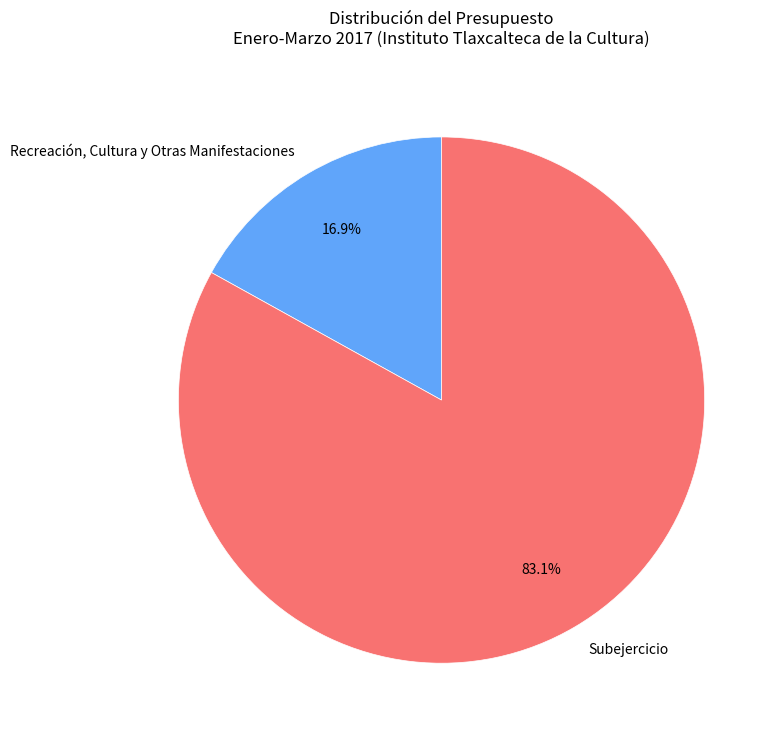

Does Recreación, Cultura y Otras Manifestaciones represent more than half of the total?

No